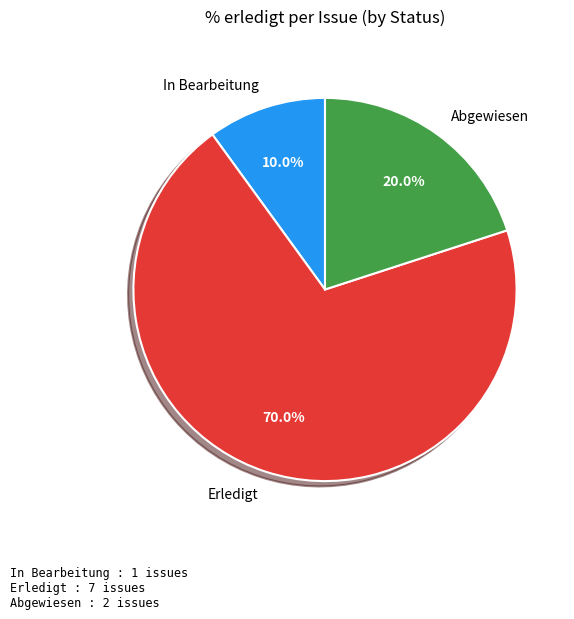

Is there a majority slice in this chart?

Yes